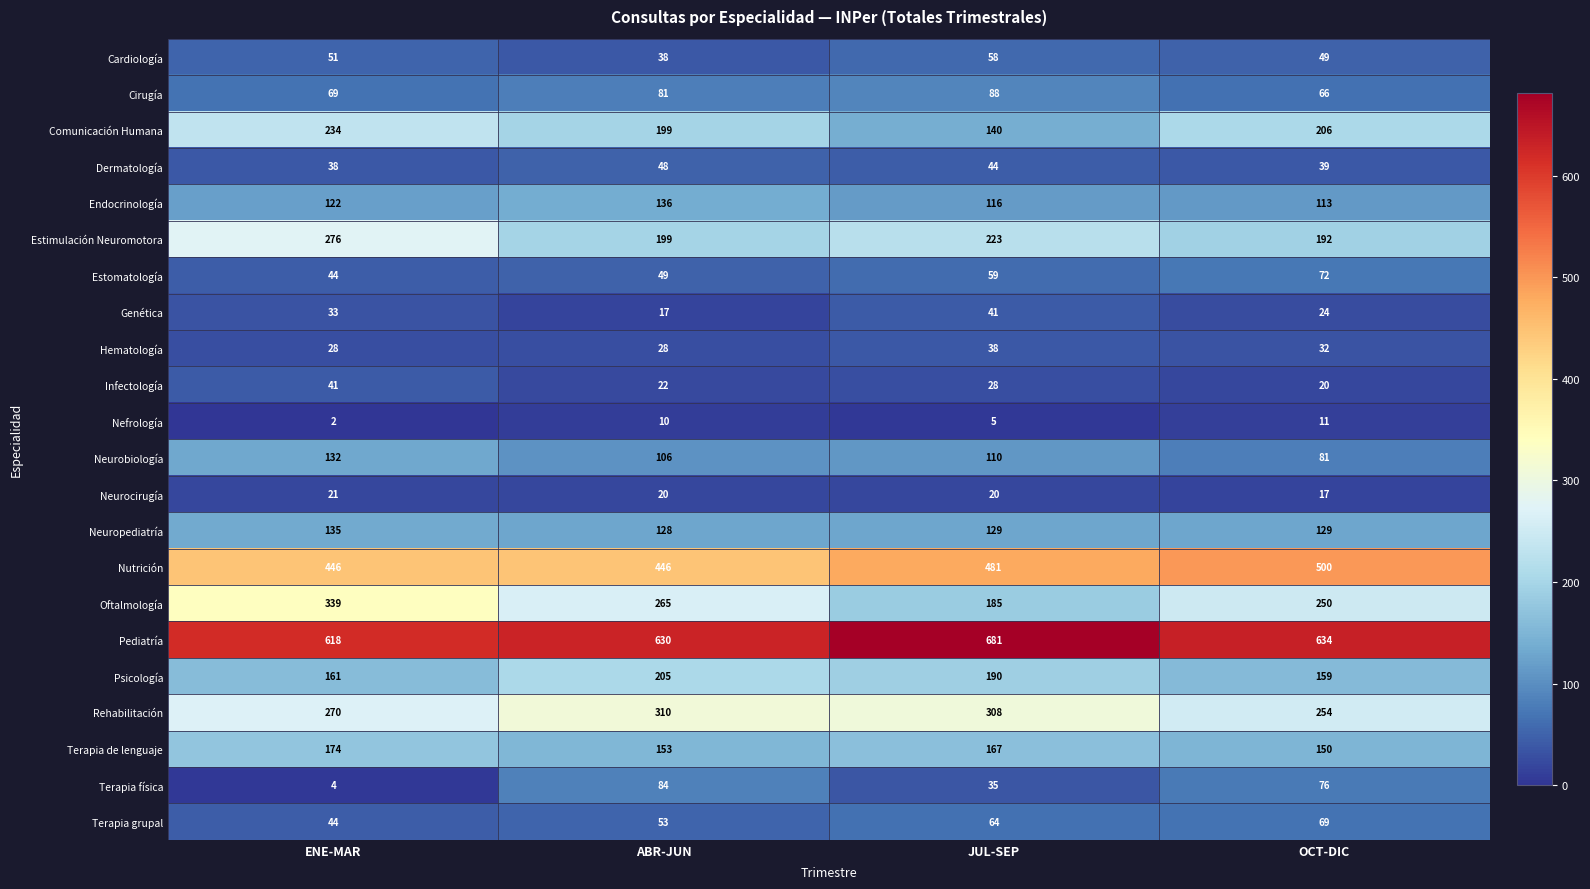

How many distinct data groups are displayed?

22